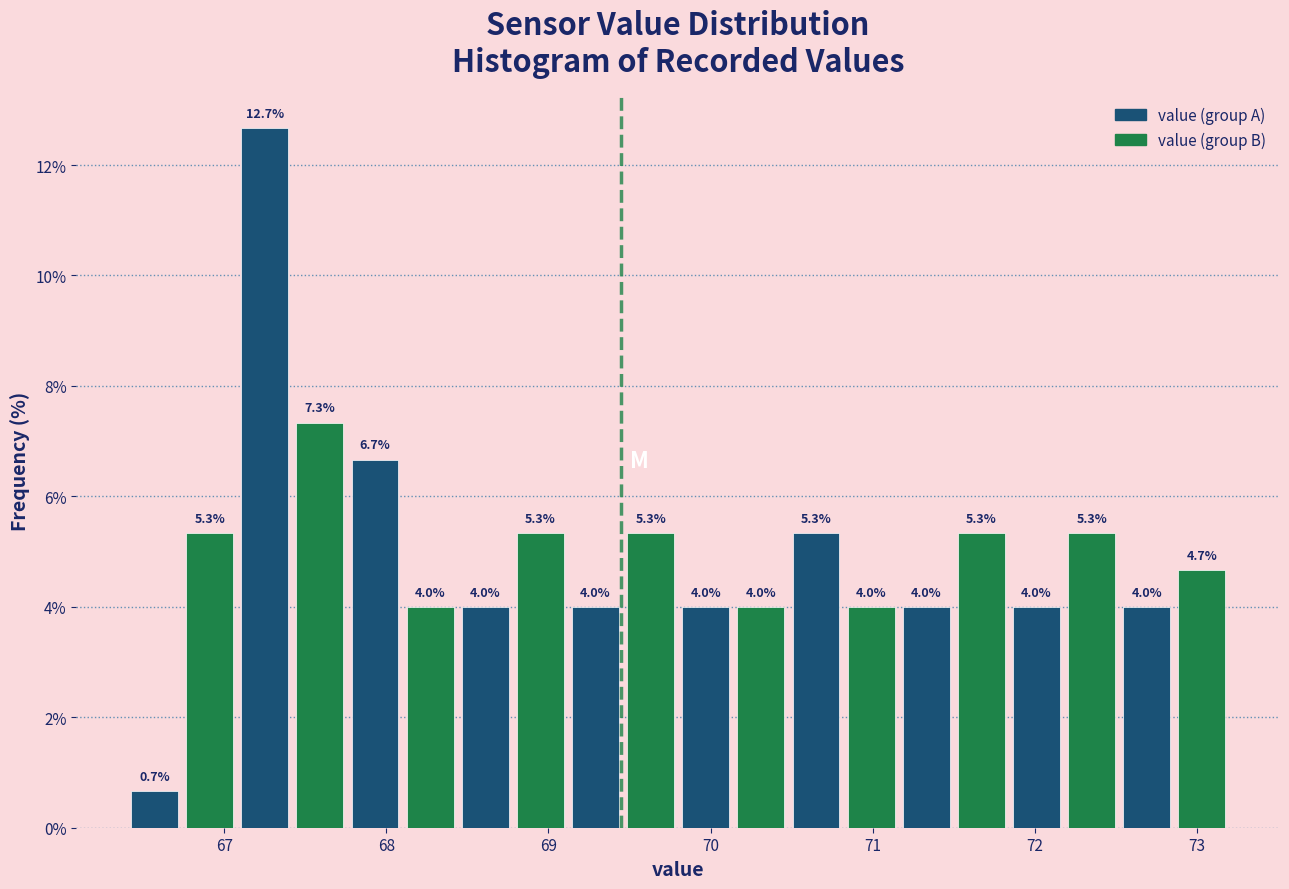

Read against the x-axis, roughly where is the centre of the tallest bar?

67.3